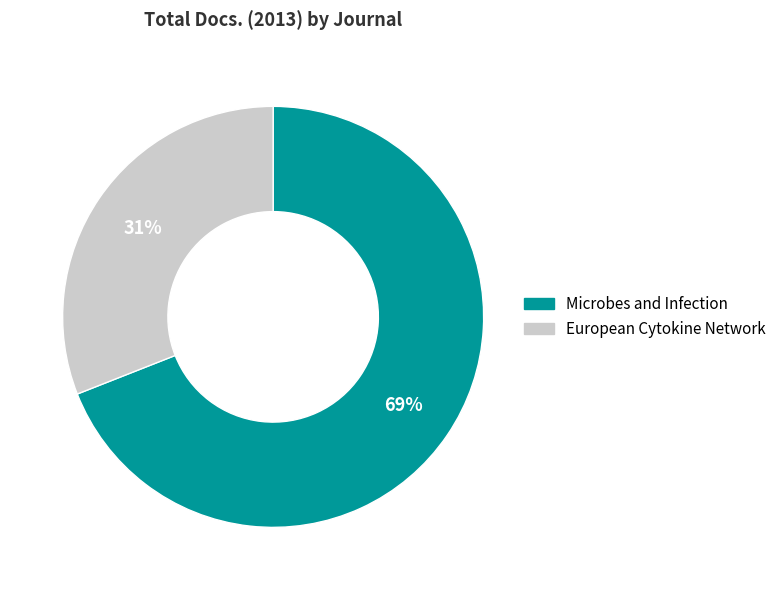

Is it true that European Cytokine Network is 31% of the pie?

True